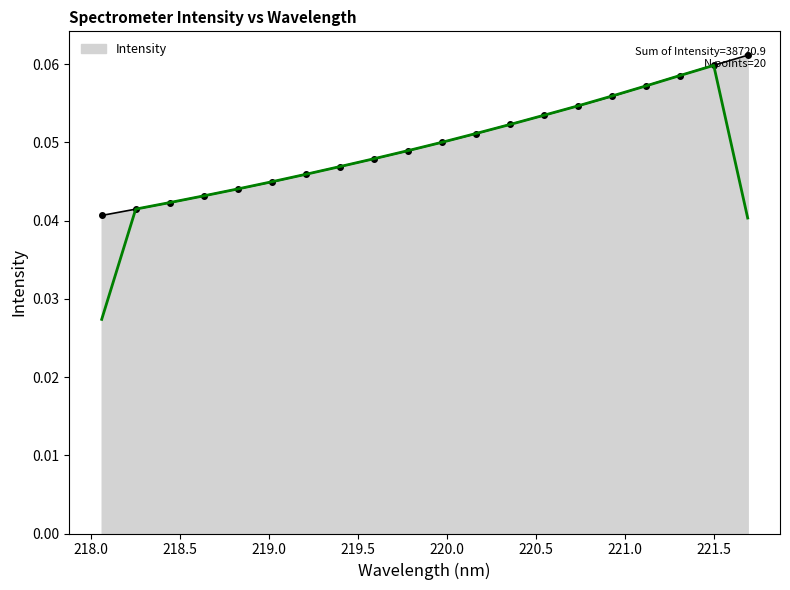

At which category does the chart reach its peak across all series?

221.6902